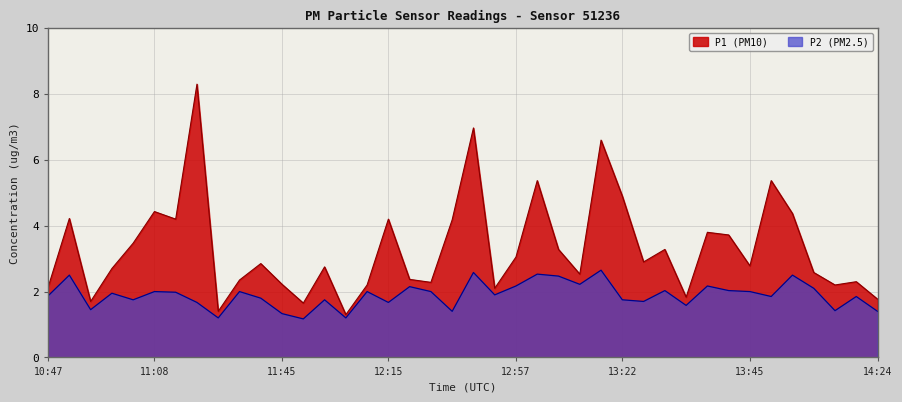

How many lines are shown in the chart?

2